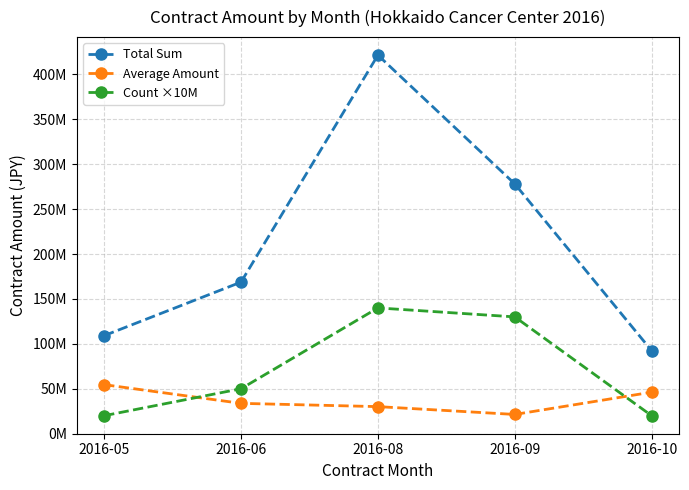

How many interior local peaks does the Total Sum series have?

1